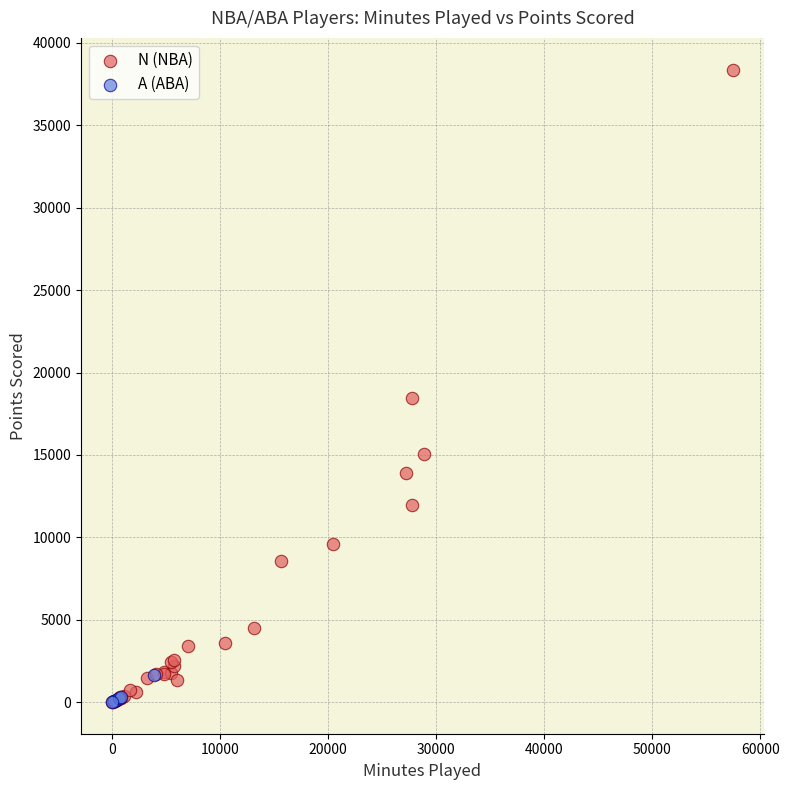

Which series has the widest spread of Y values?

N (NBA)